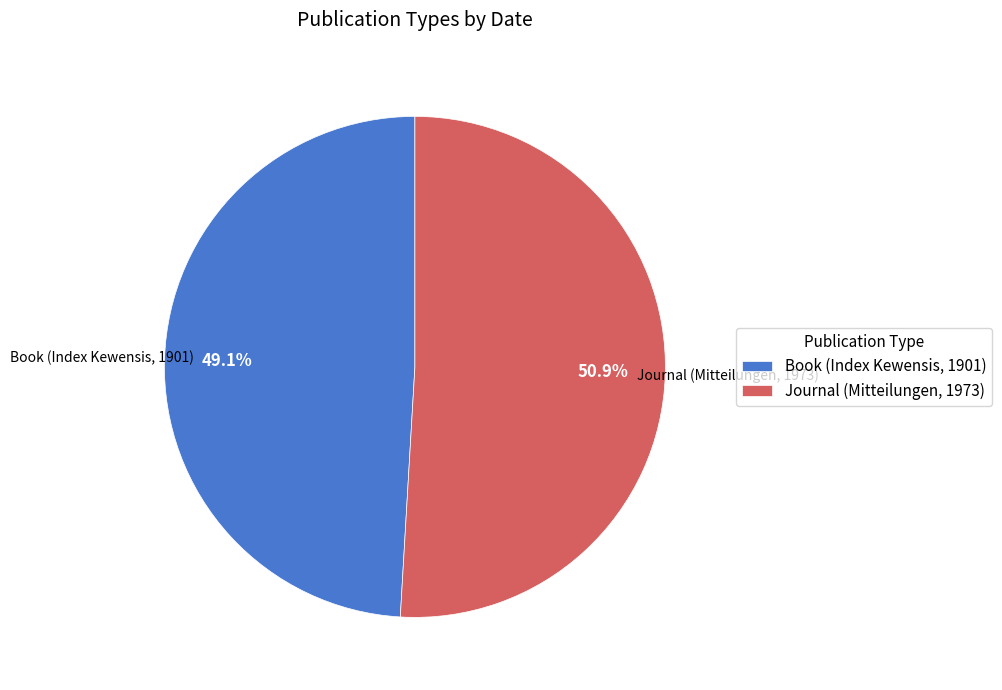

How many segments does this pie chart have?

2